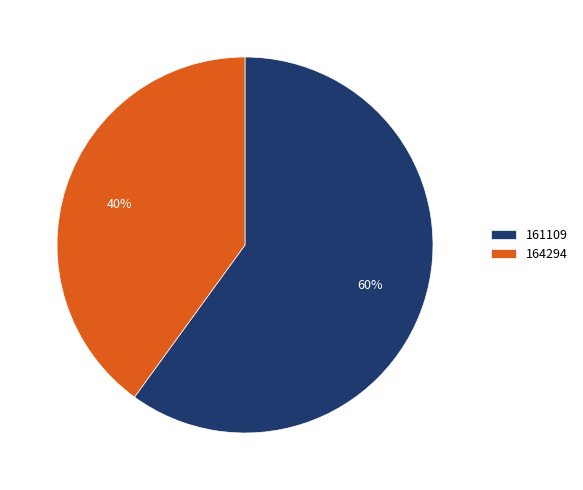

Which slice represents more than half of the pie?

161109